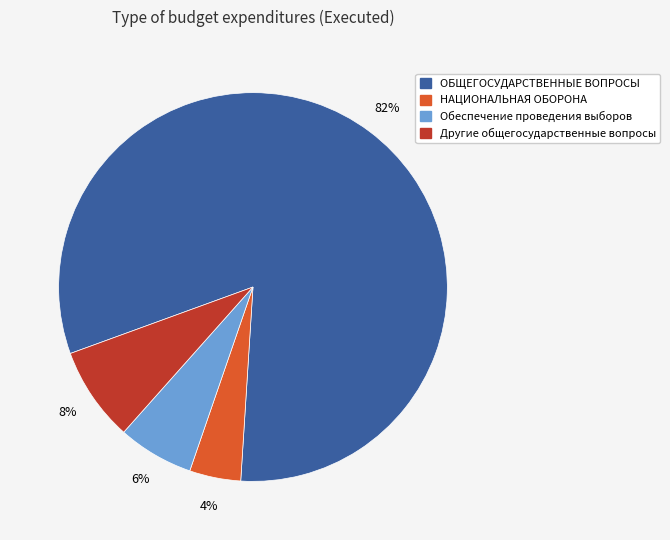

Is there any slice that represents more than half of the pie?

Yes